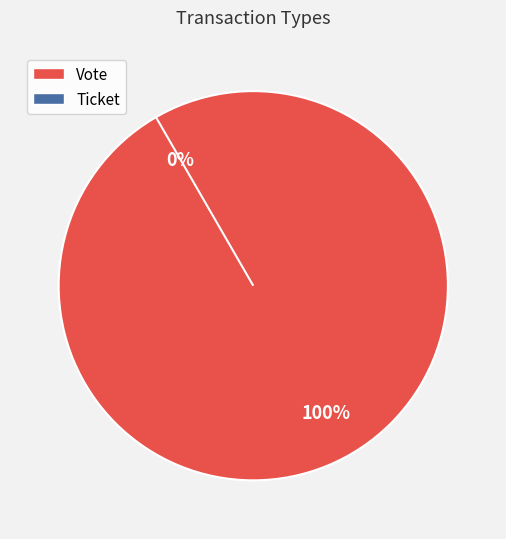

What portion of the pie excludes Ticket?

100.0%